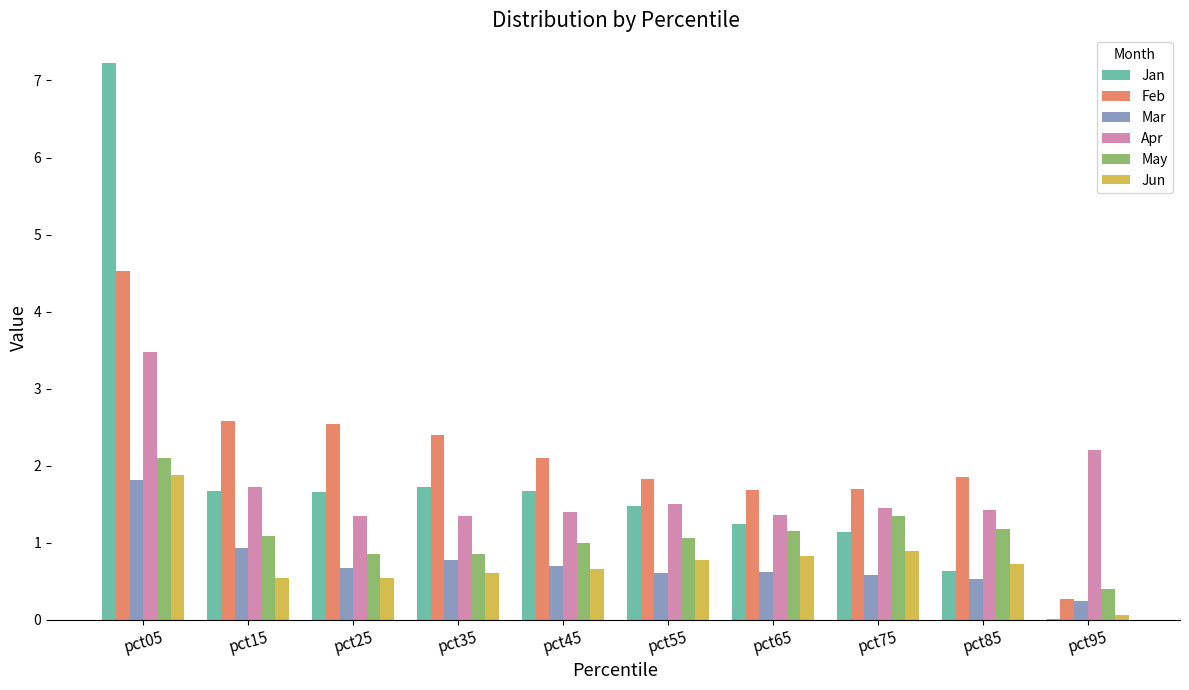

How many data points in Feb are above 2?

5